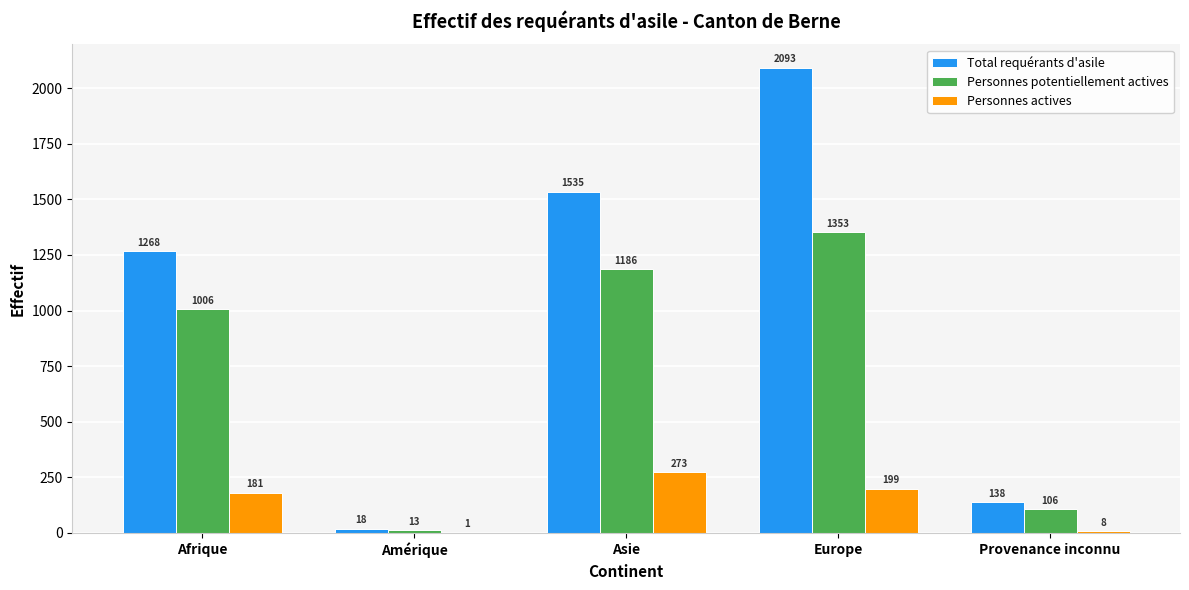

True or false: Personnes potentiellement actives has a value of 1006 at Afrique.

True